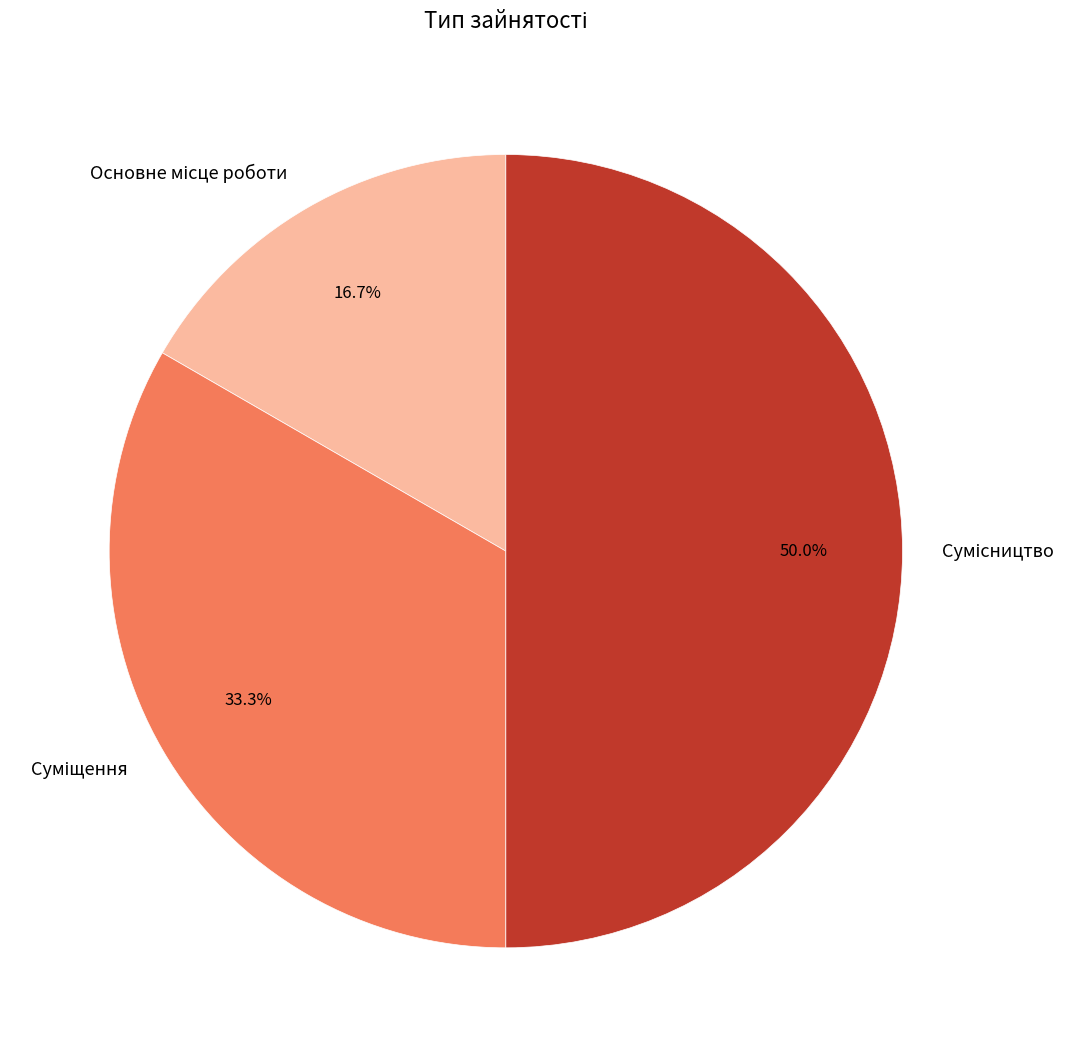

To the nearest percent, what portion does Сумісництво represent?

50%